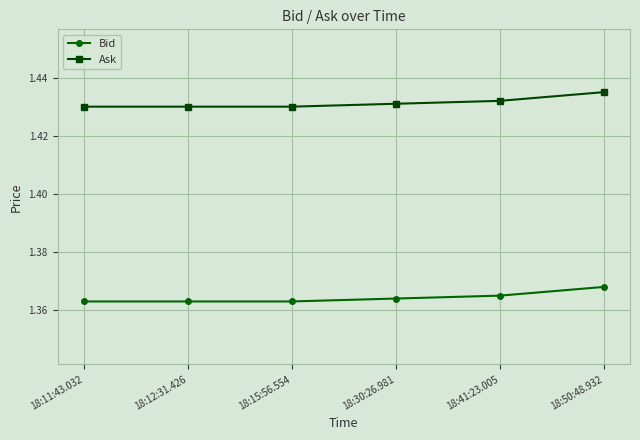

Count the Bid values in the range 1 to 2.

6